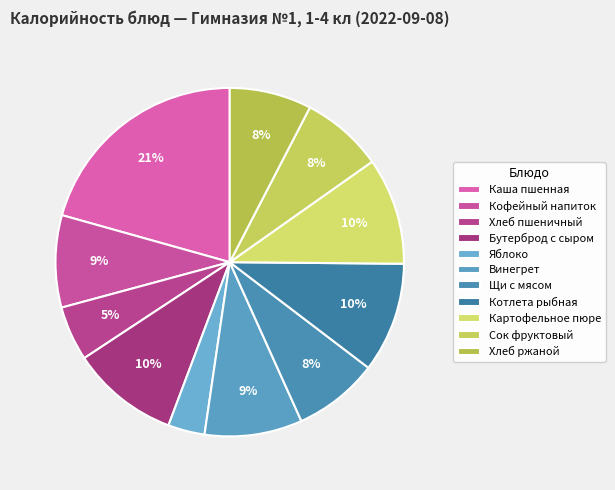

Which category has the smallest portion of the pie?

Яблоко